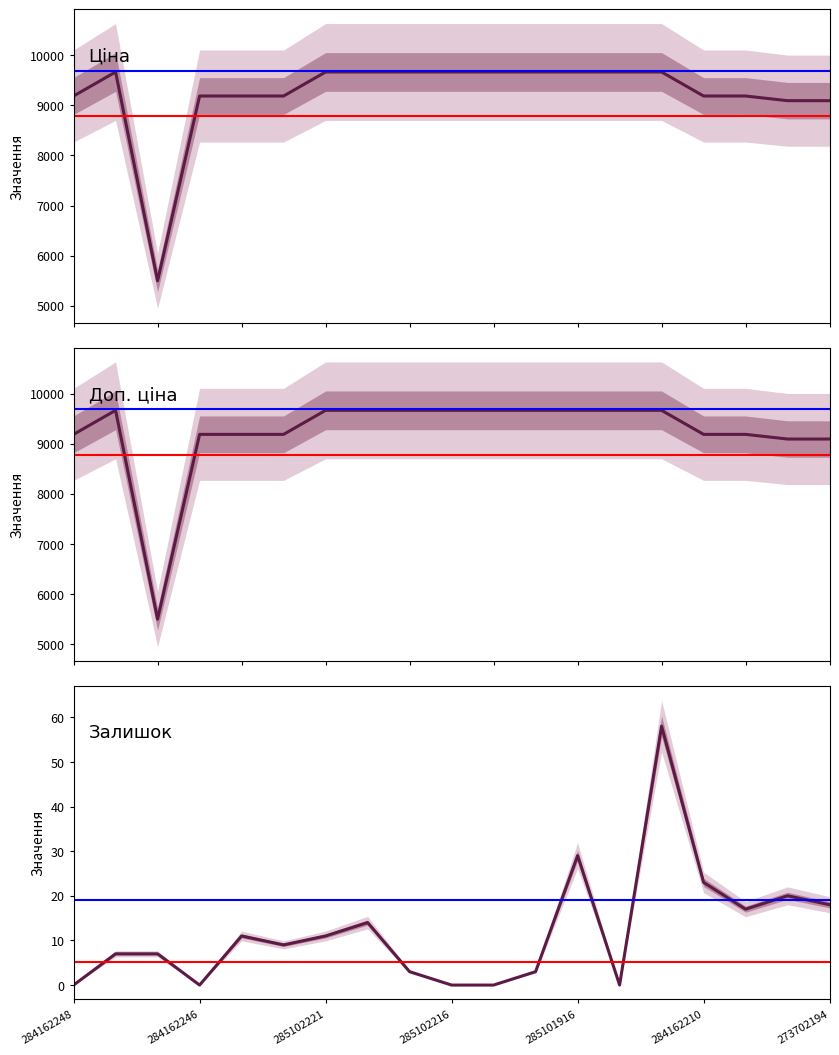

True or false: Доп. ціна and Залишок intersect in this chart.

False